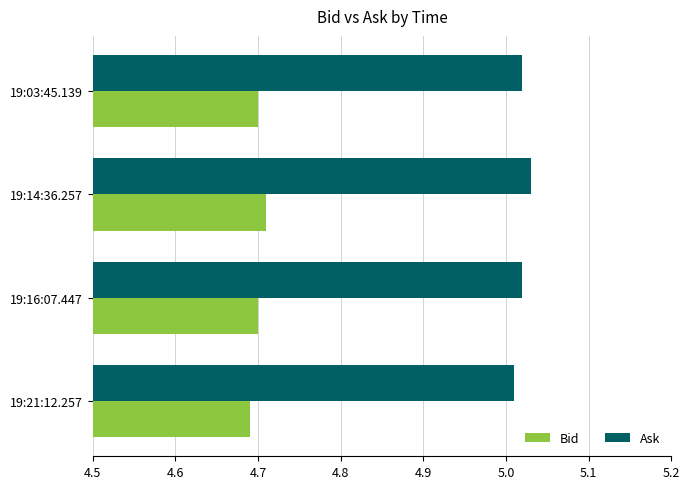

What is the sum of all Bid values?

18.8